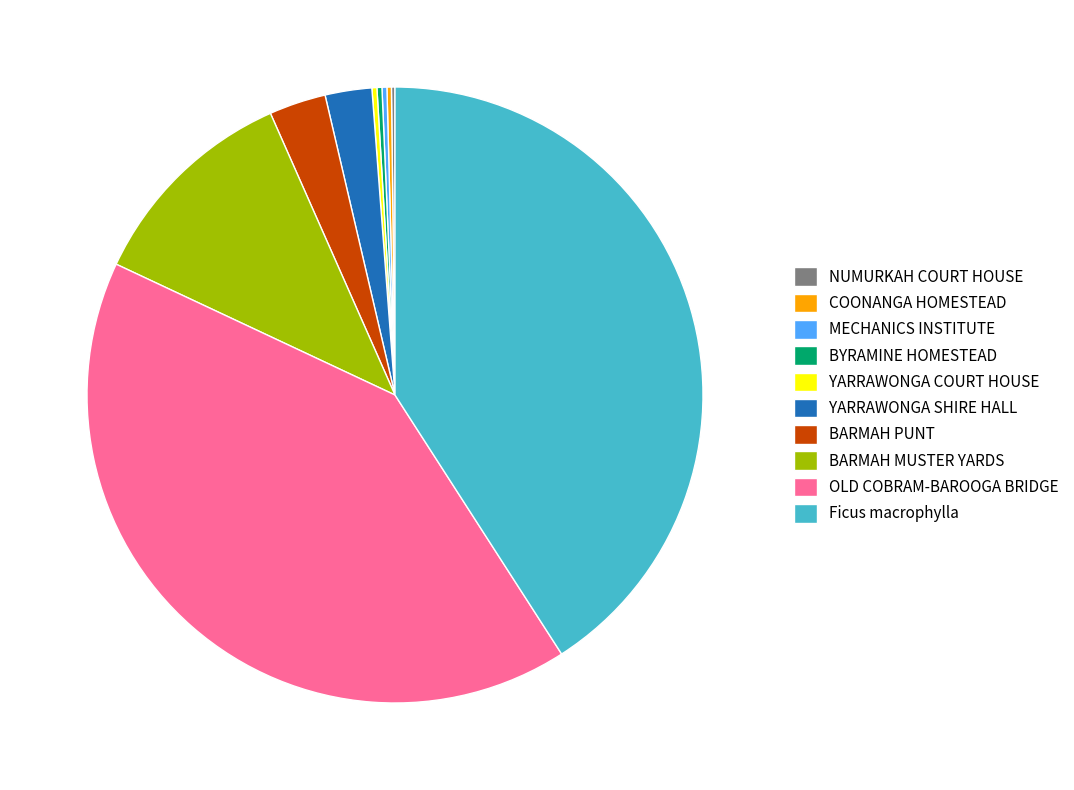

Does any single category account for the majority?

No